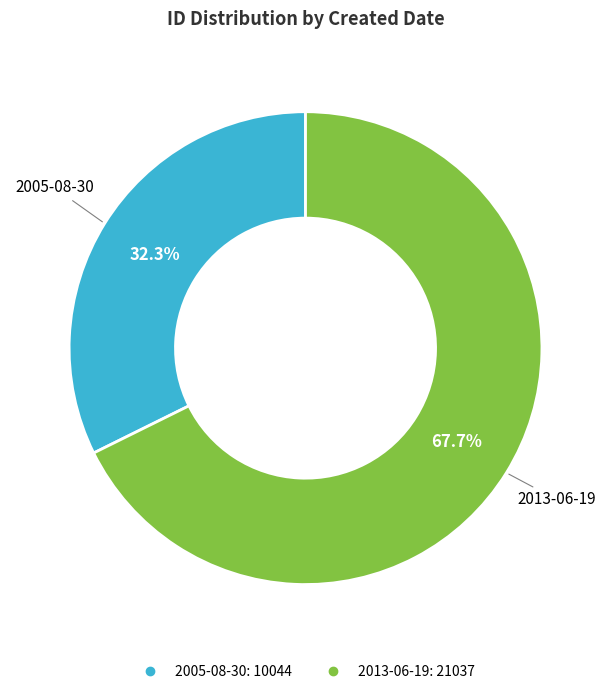

To the nearest percent, what portion does 2013-06-19 represent?

68%